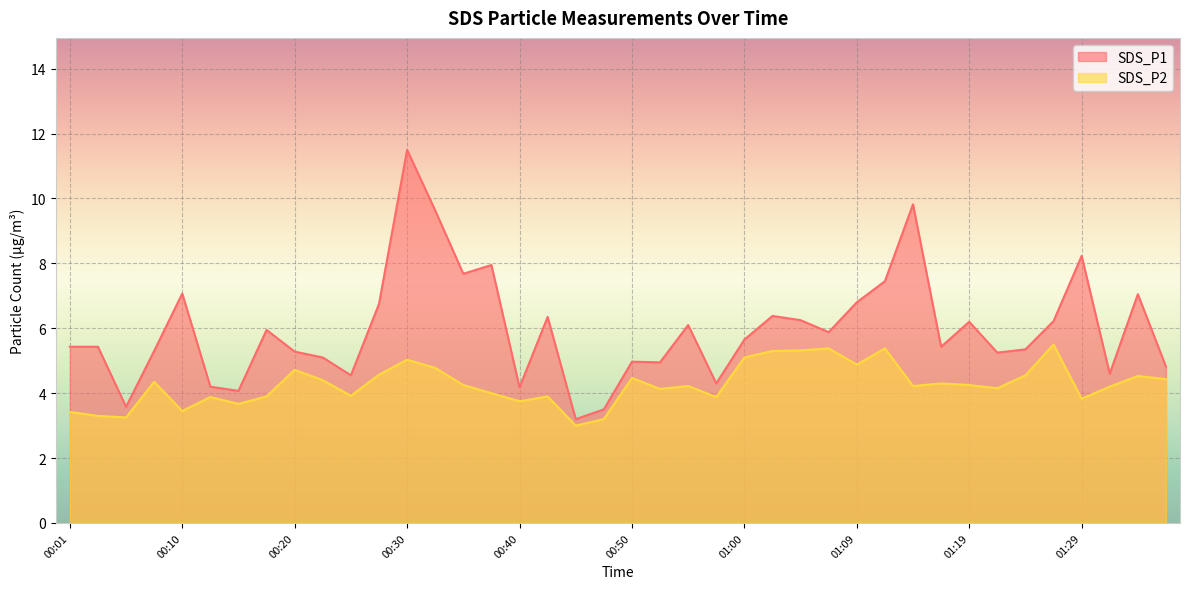

Does the chart display data point markers on the line(s)?

No